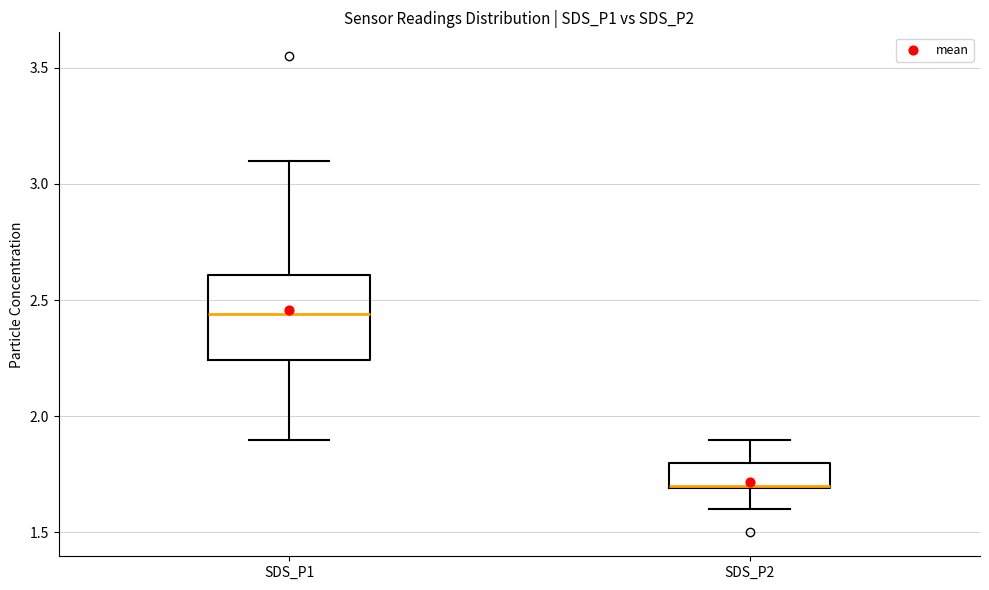

Reading left to right, read every box against the y-axis: the position of its median line, the range the box covers, and the ends of its whiskers. The values are not printed on the chart, so give them approximately, as read against the axis.

SDS_P1: median 2.45, box 2.25 to 2.60, whiskers 1.90 to 3.10
SDS_P2: median 1.70 (drawn on the box's lower edge), box 1.70 to 1.80, whiskers 1.60 to 1.90